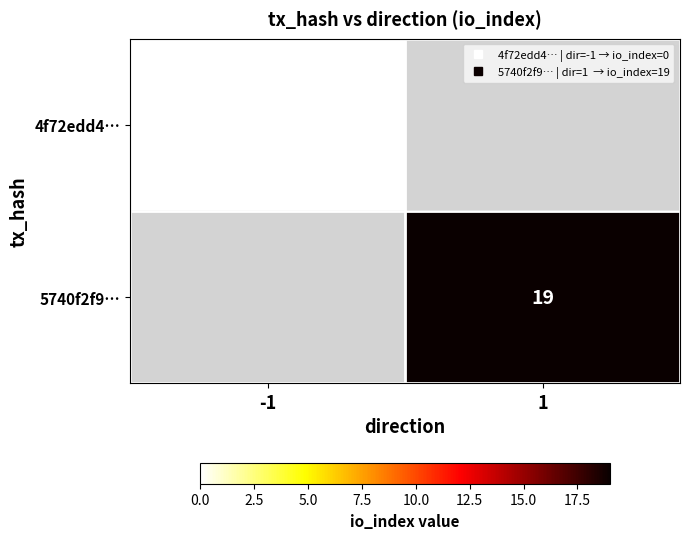

At how many categories does at least one series exceed 14?

1